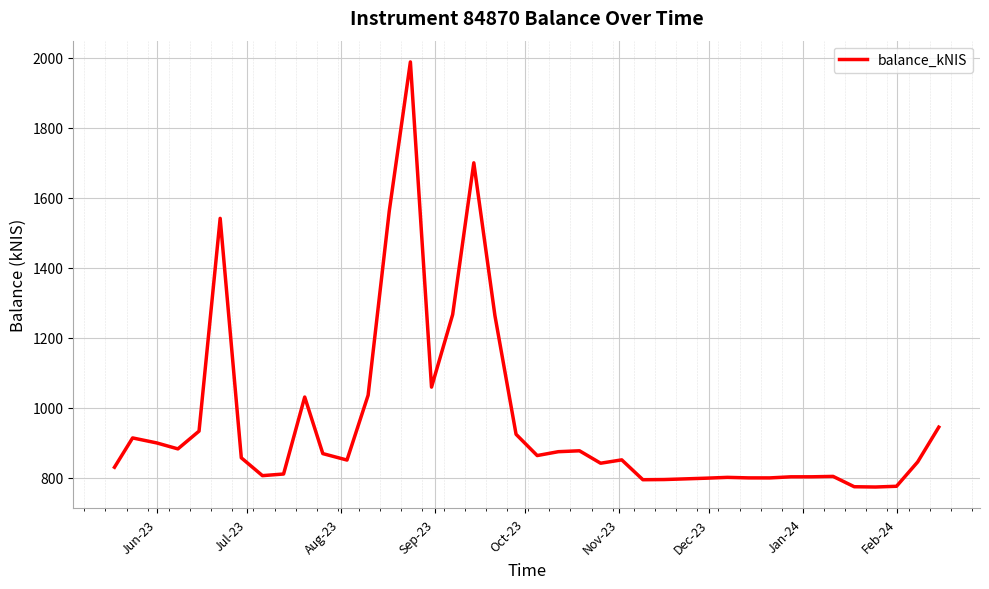

What is the maximum value shown in the chart?

1988.5